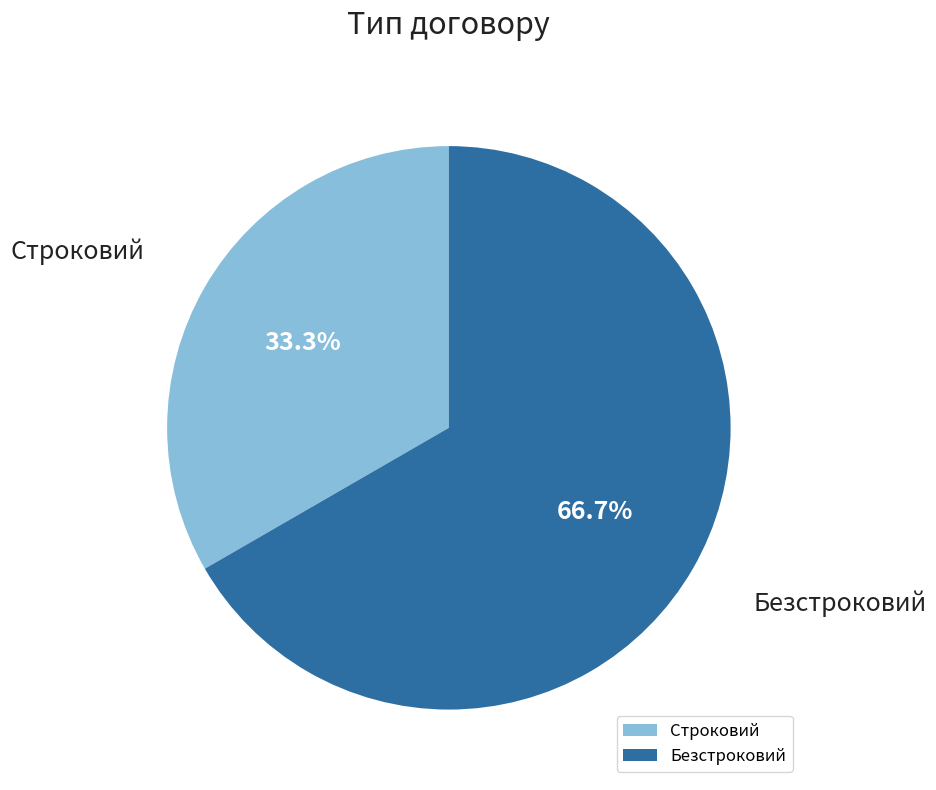

What is the largest slice in the pie chart?

Безстроковий